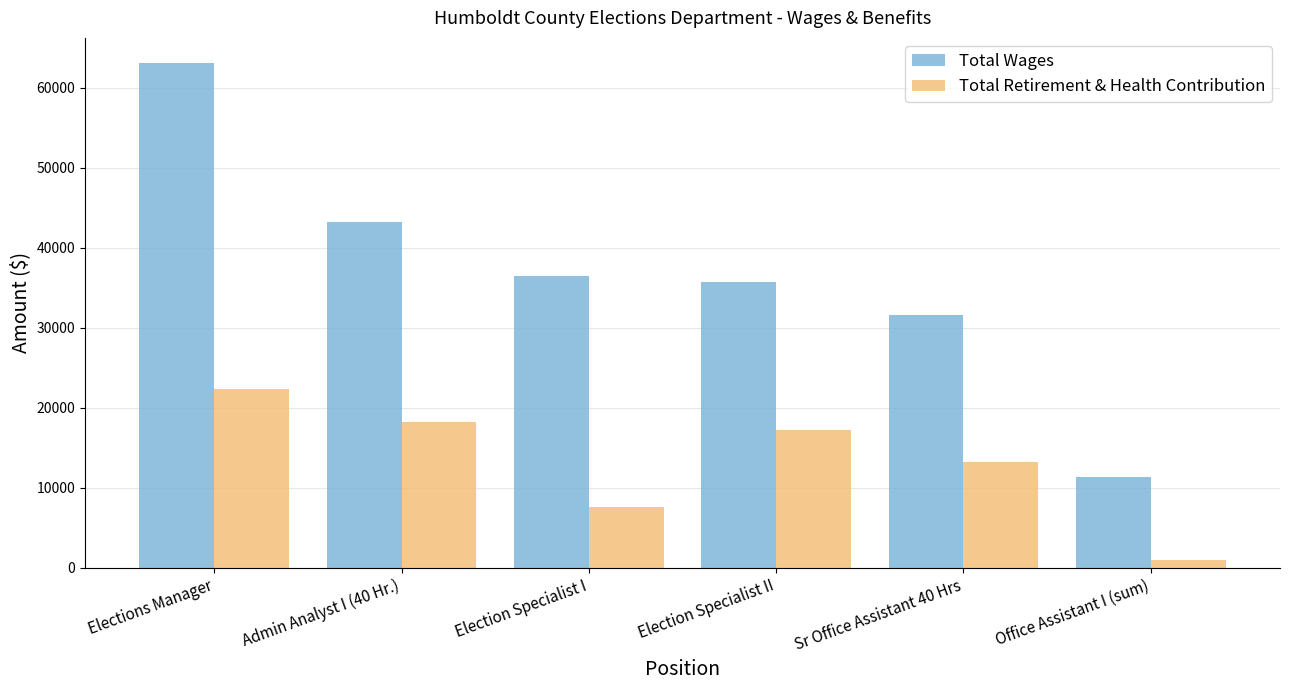

How many bars are there in each group?

2